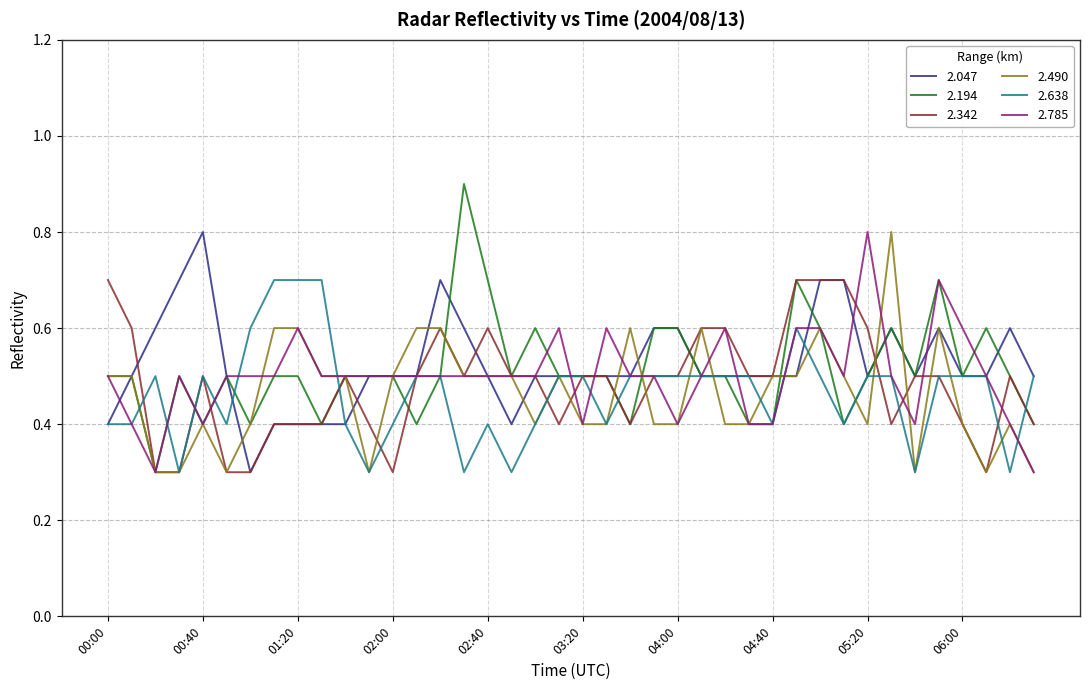

Which series has the largest range (max minus min)?

2.194